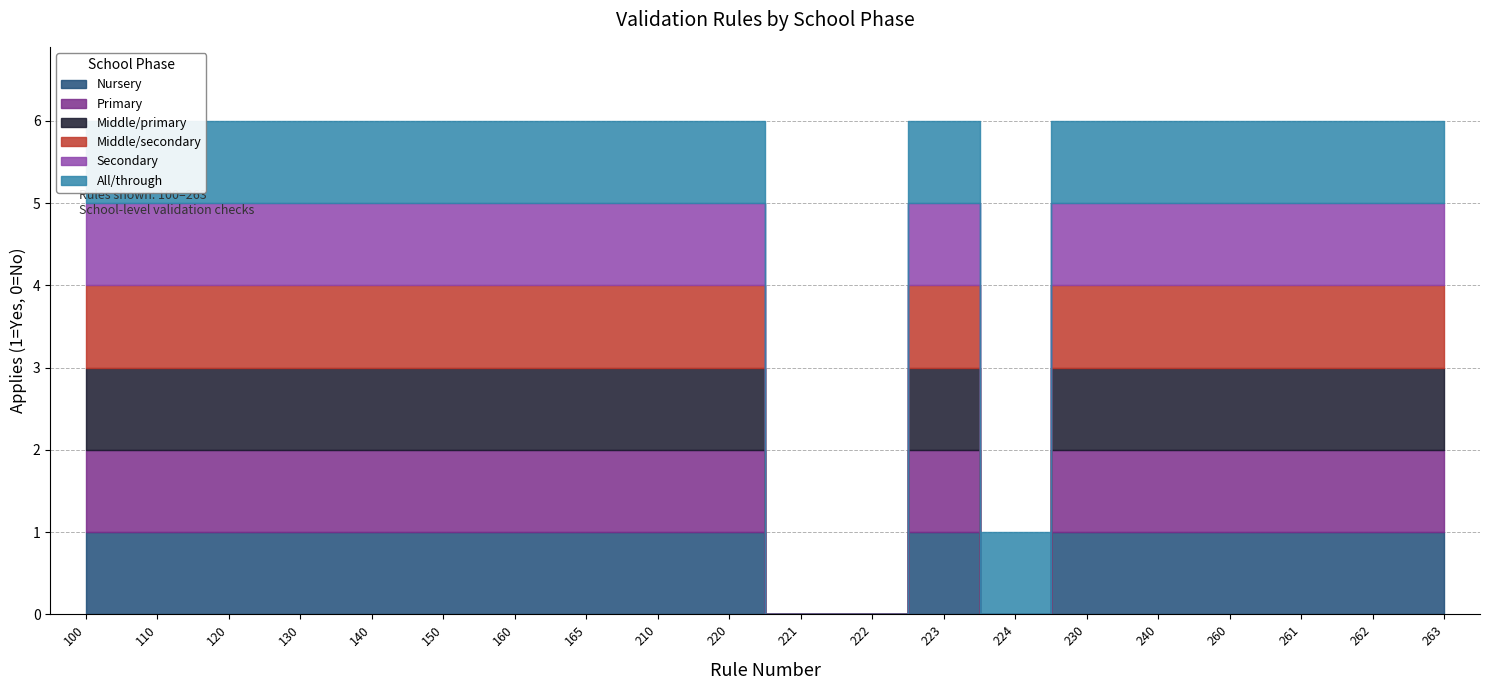

How many All_through values are between 1 and 2?

18